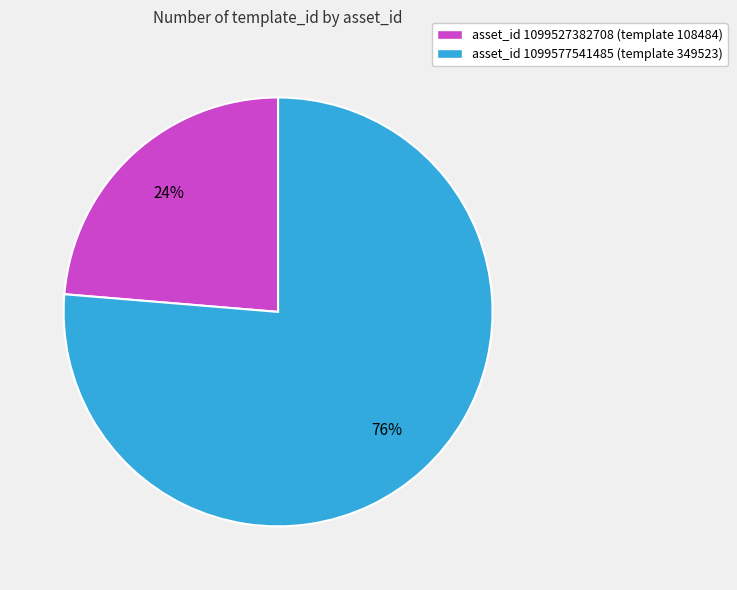

Combined, do asset_id 1099527382708 (template 108484) and asset_id 1099577541485 (template 349523) account for over 50%?

Yes